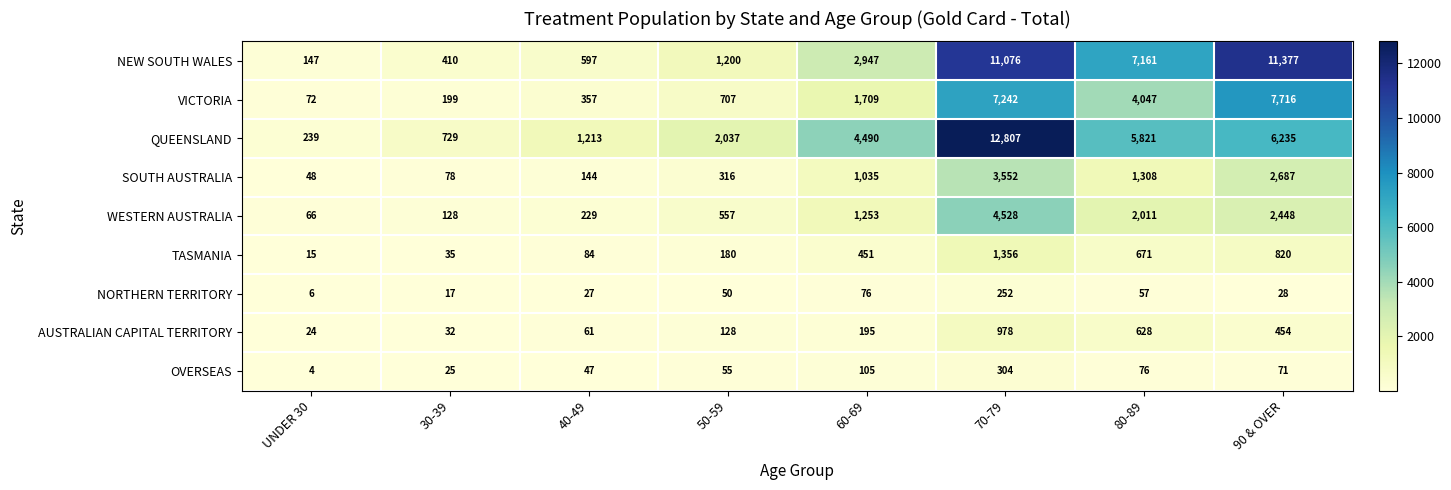

Between UNDER 30 and 50-59, which series saw the biggest shift?

QUEENSLAND